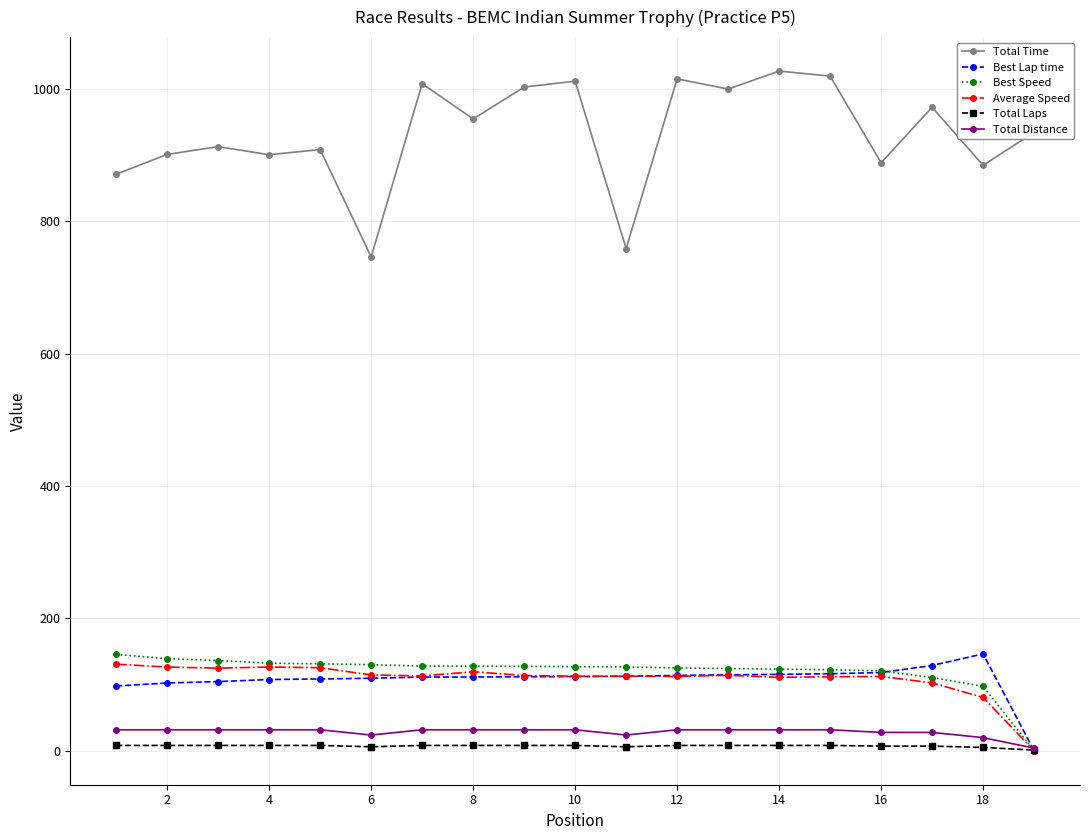

What is the value of the Average Speed point at the 12th from the left?

112.2